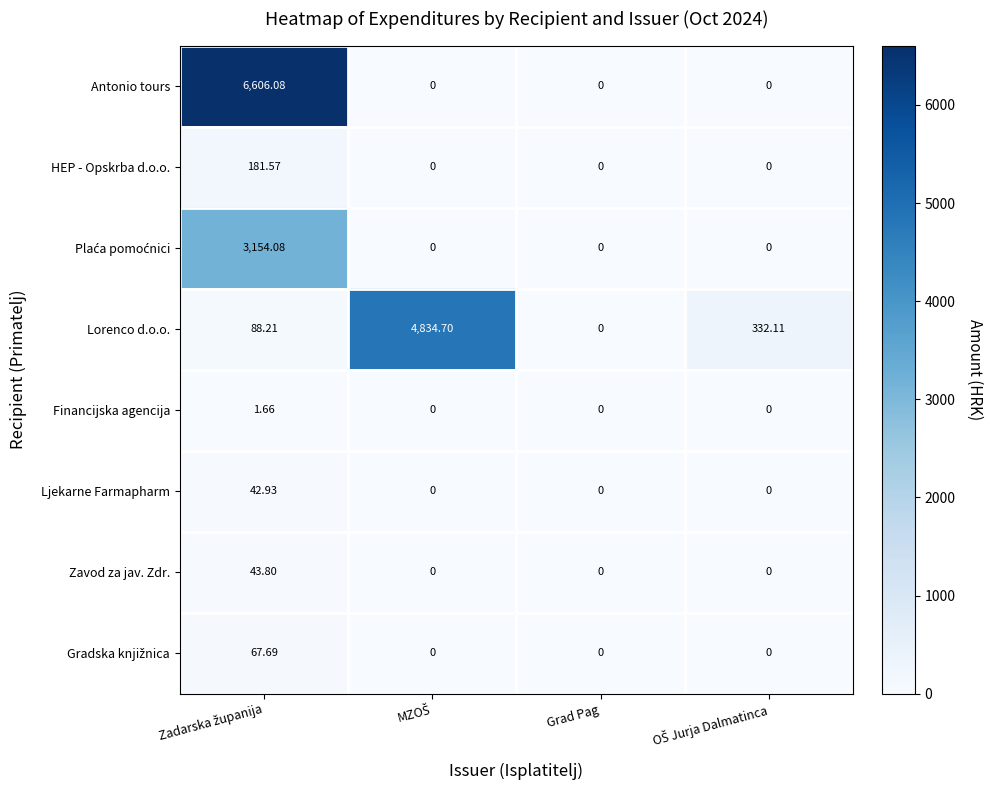

Which series has the largest total across all categories?

Antonio tours